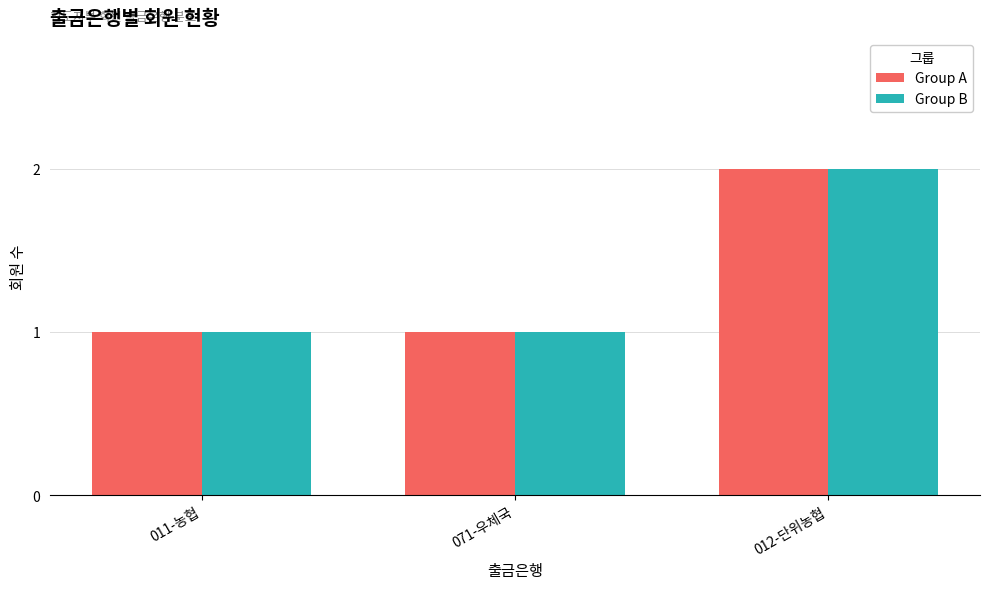

Is it true that Group B equals 0 at 071-우체국?

False